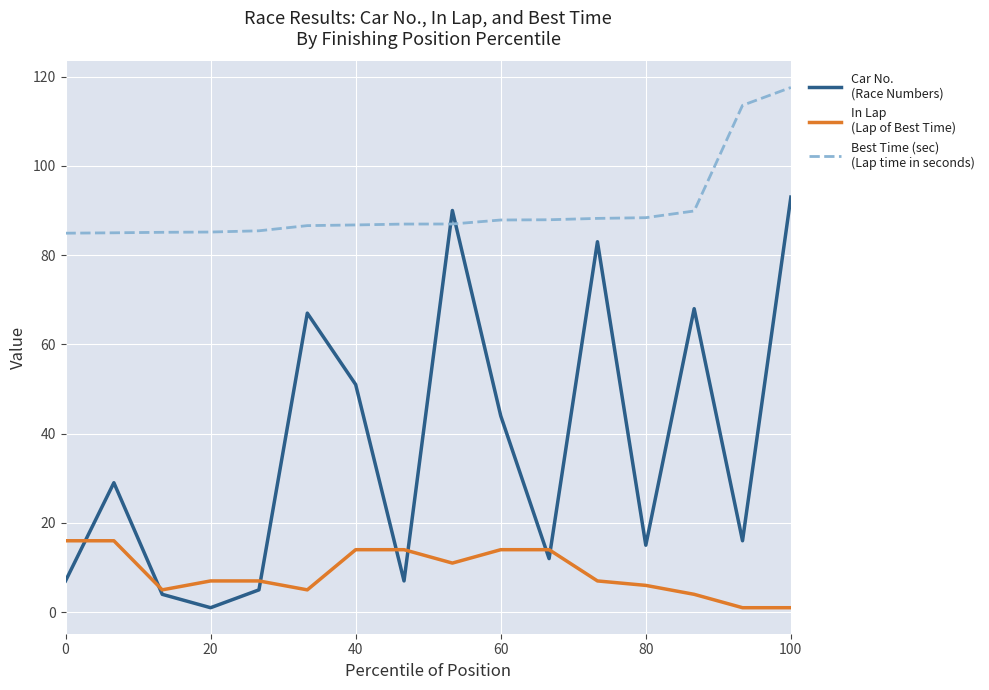

What is the greatest value displayed?

117.6